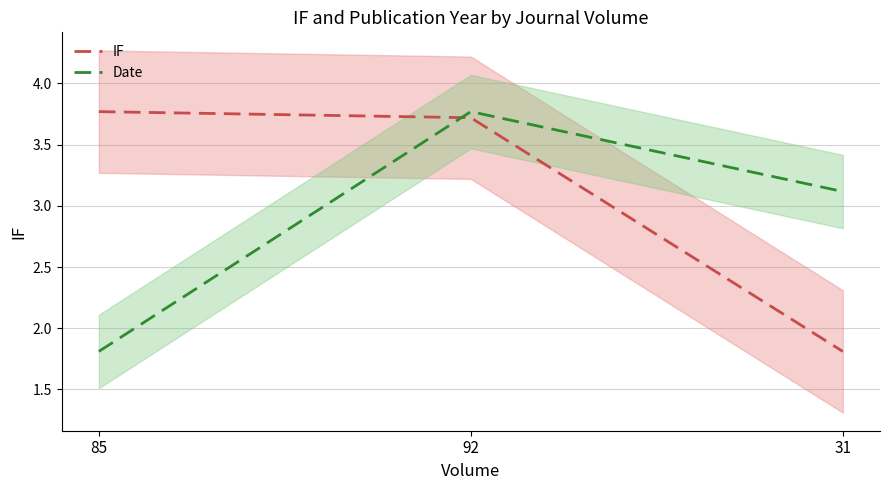

At how many categories does at least one series exceed 3?

3